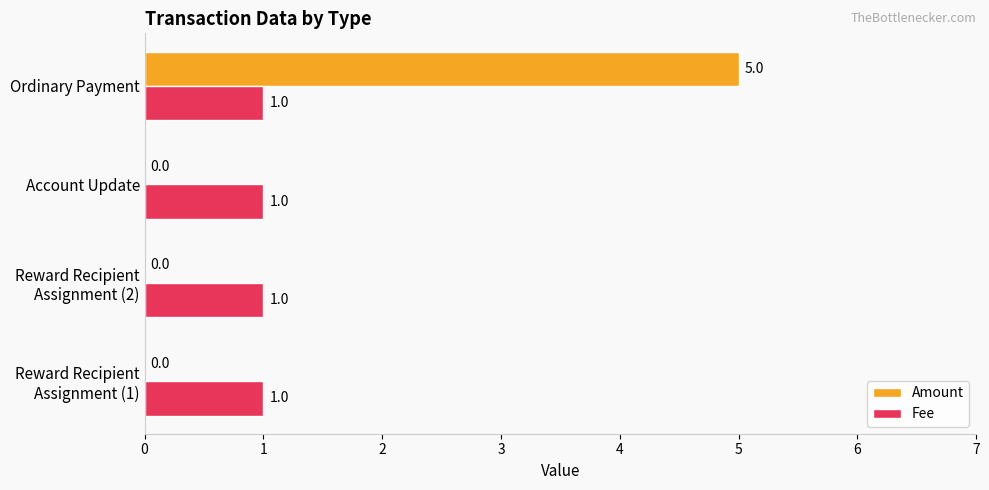

What is the greatest value displayed?

5